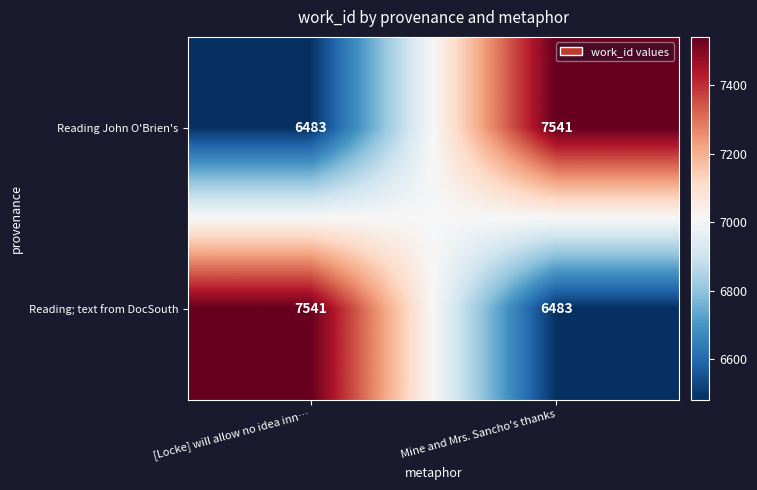

True or false: Reading John O'Brien's has a value of 10203 at [Locke] will allow no idea inn….

False